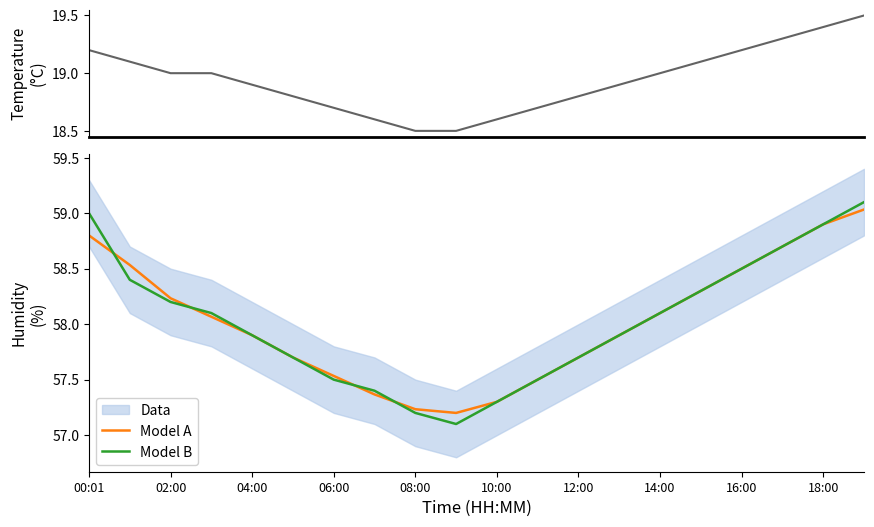

True or false: Model A has a value of 58.5 at 16:00.

True